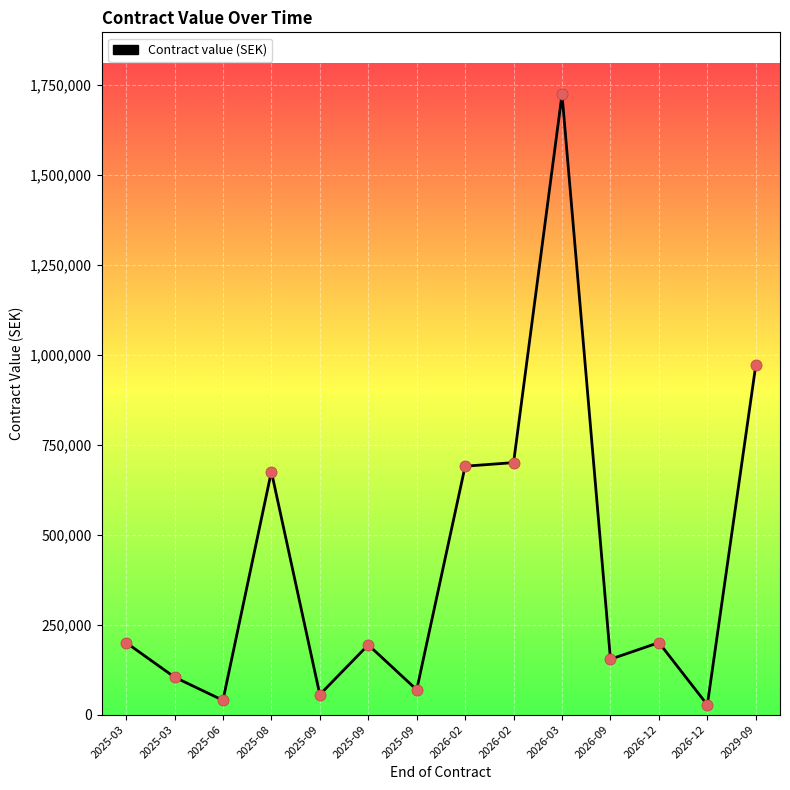

How many lines are shown in the chart?

1